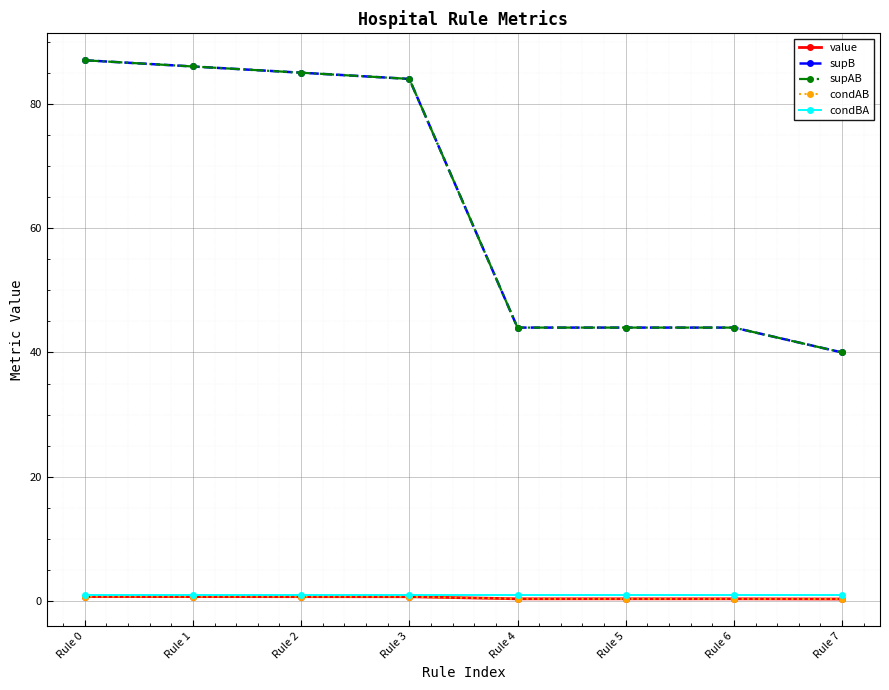

At how many categories does at least one series exceed 15?

8